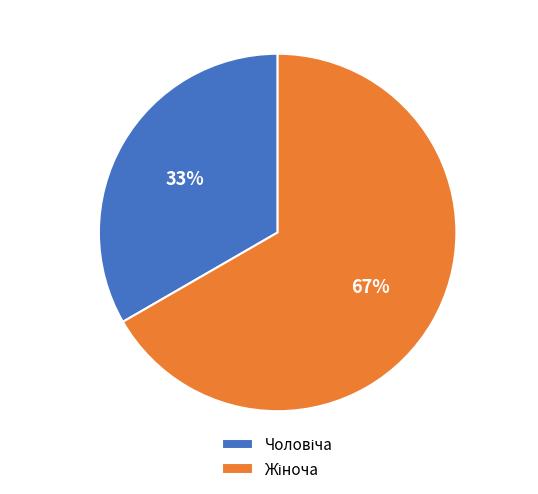

Is there any slice that represents more than half of the pie?

Yes